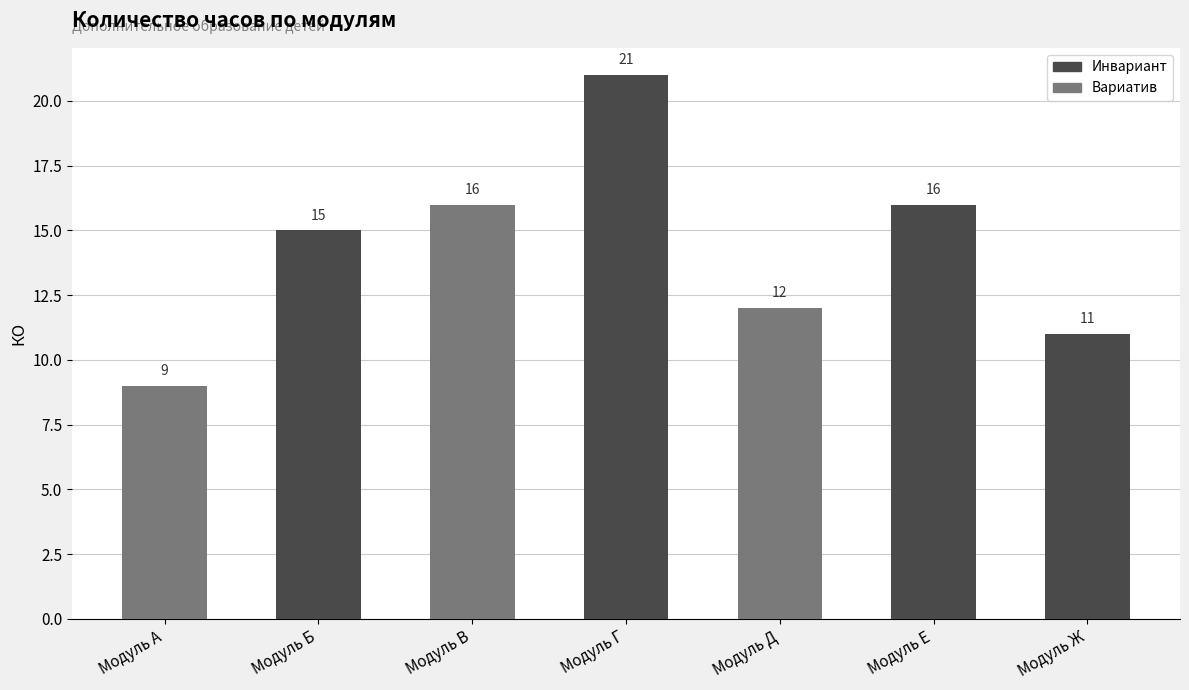

What is the ratio of the value at Модуль В to the value at Модуль А?

1.8